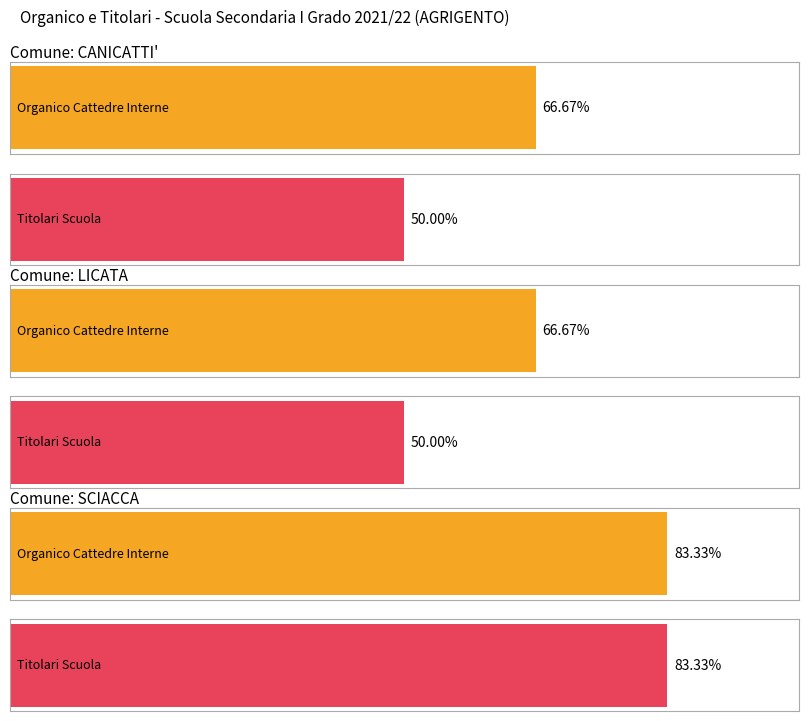

Which category has the lowest value in the ORGANICO CATTEDRE INTERNE series?

LICATA